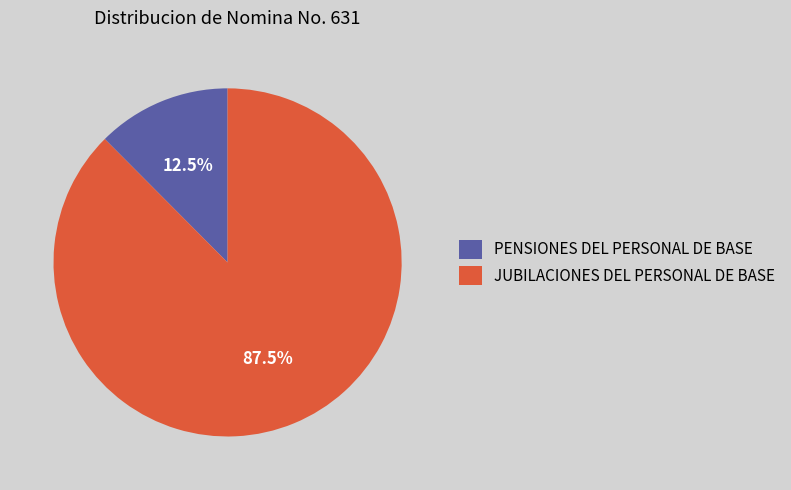

Which has a higher value, JUBILACIONES DEL PERSONAL DE BASE or PENSIONES DEL PERSONAL DE BASE?

JUBILACIONES DEL PERSONAL DE BASE